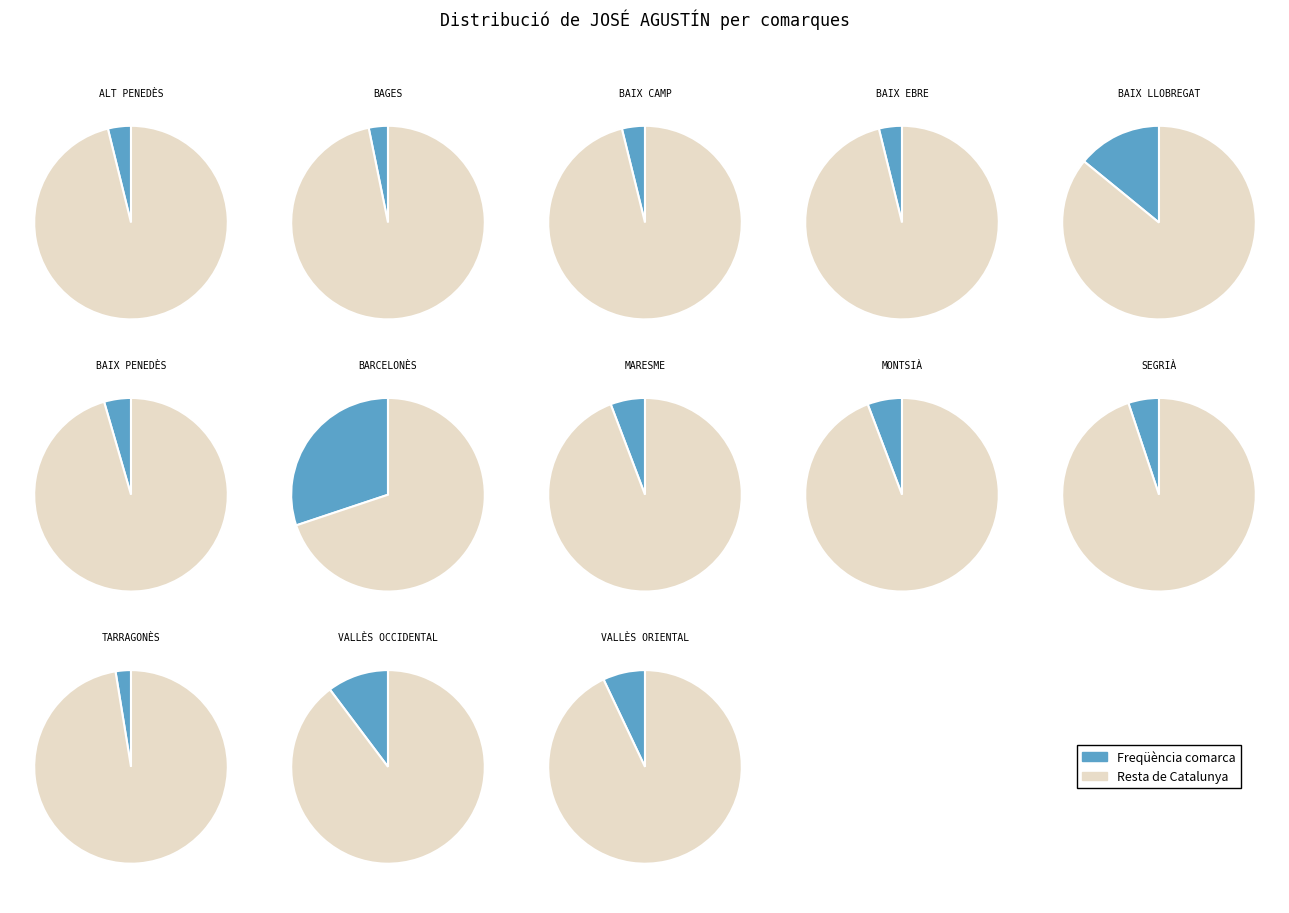

Is Vallès Oriental the majority of the pie?

No